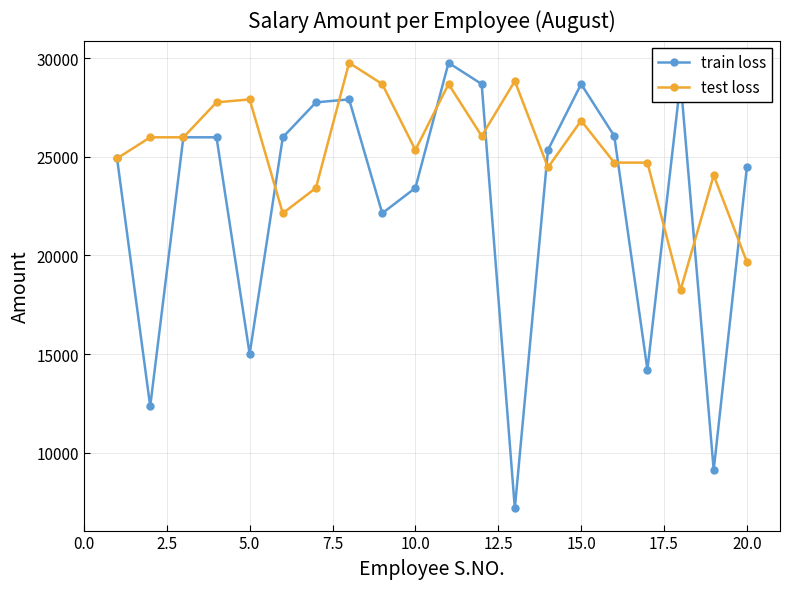

List the series in order of their overall mean, highest first.

test loss, train loss